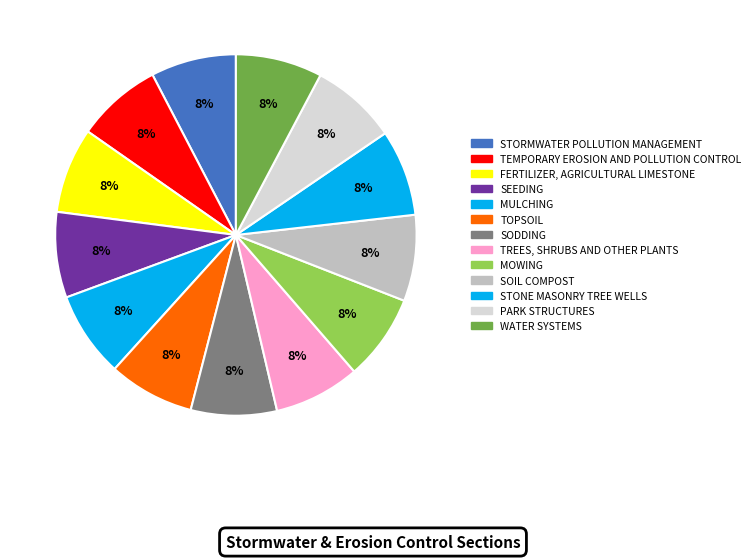

Does PARK STRUCTURES represent more than half of the total?

No